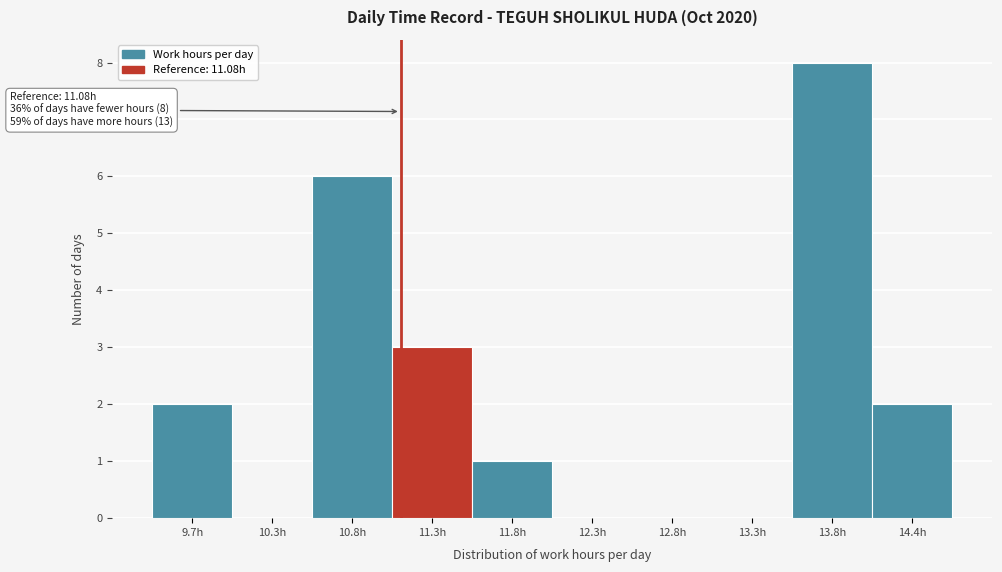

Which range on the x-axis has the tallest bar?

13.6 to 14.1